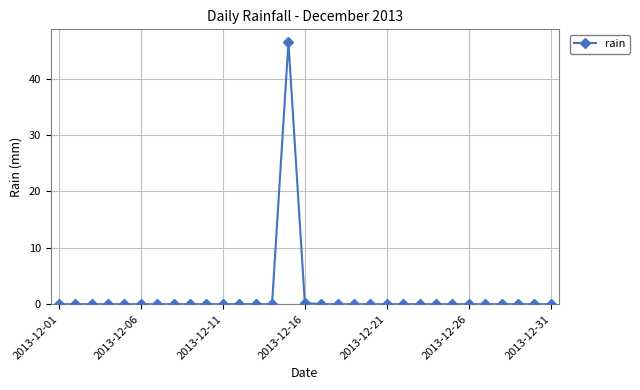

What is the maximum value shown in the chart?

46.4